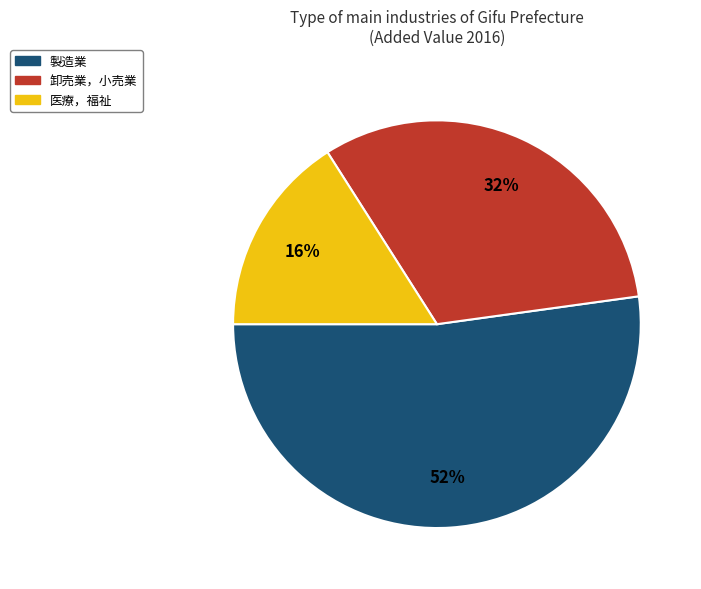

To the nearest percent, what is the difference between the largest and smallest slice percentages?

36%